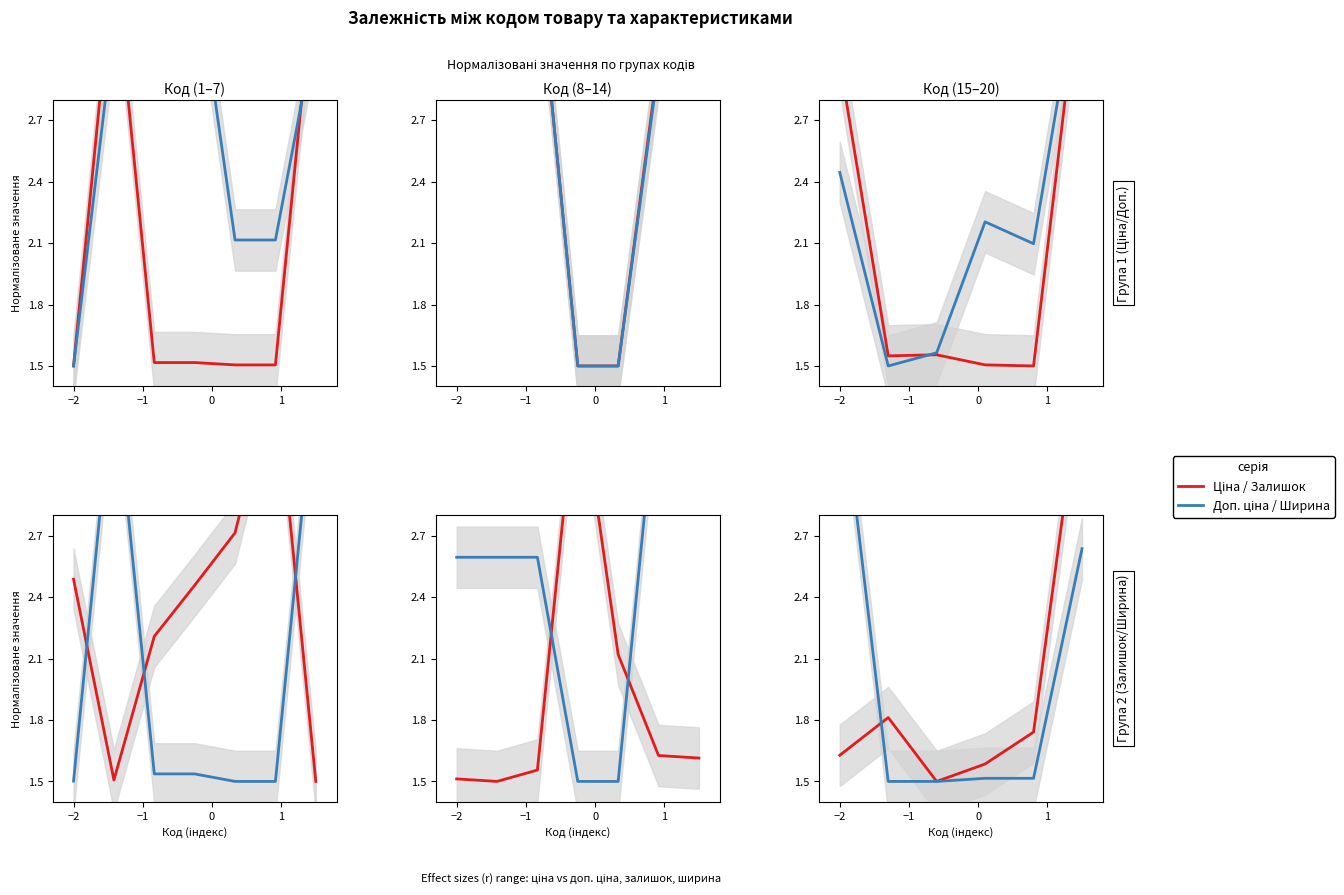

What is the maximum value for Залишок?

3.5